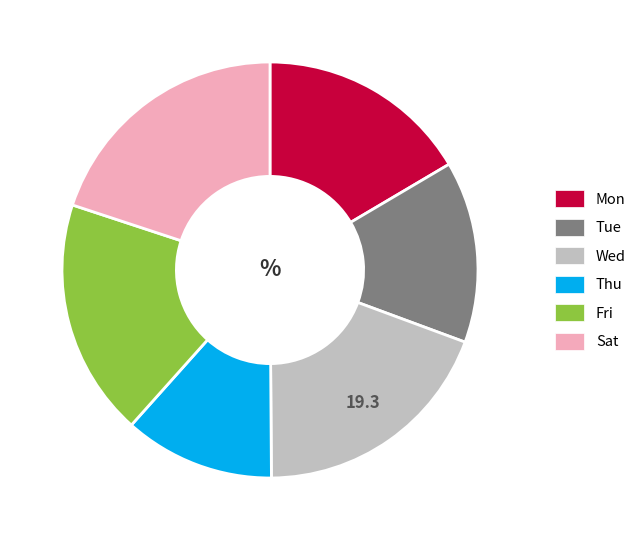

How many slices are in this pie chart?

6